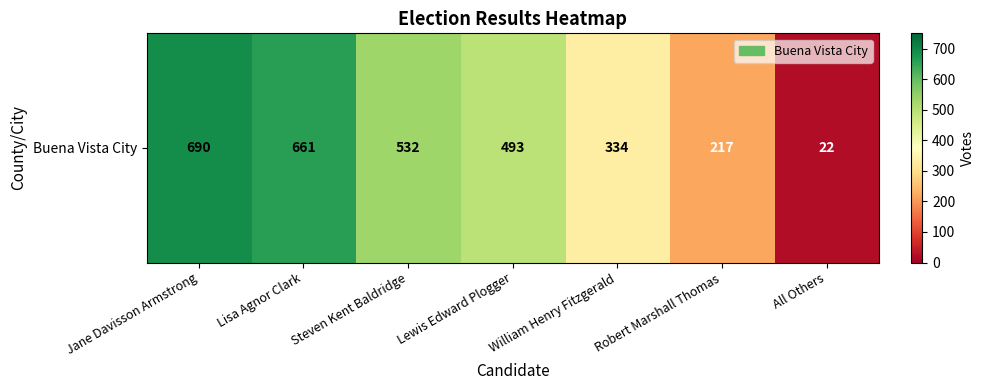

What is the difference between the values at Lisa Agnor Clark and Robert Marshall Thomas?

444